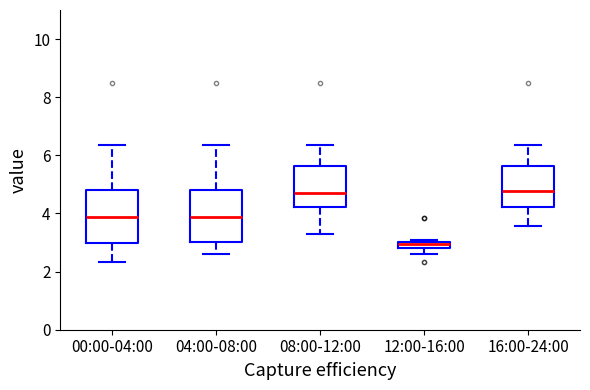

Which box's median line is the lowest?

12:00-16:00